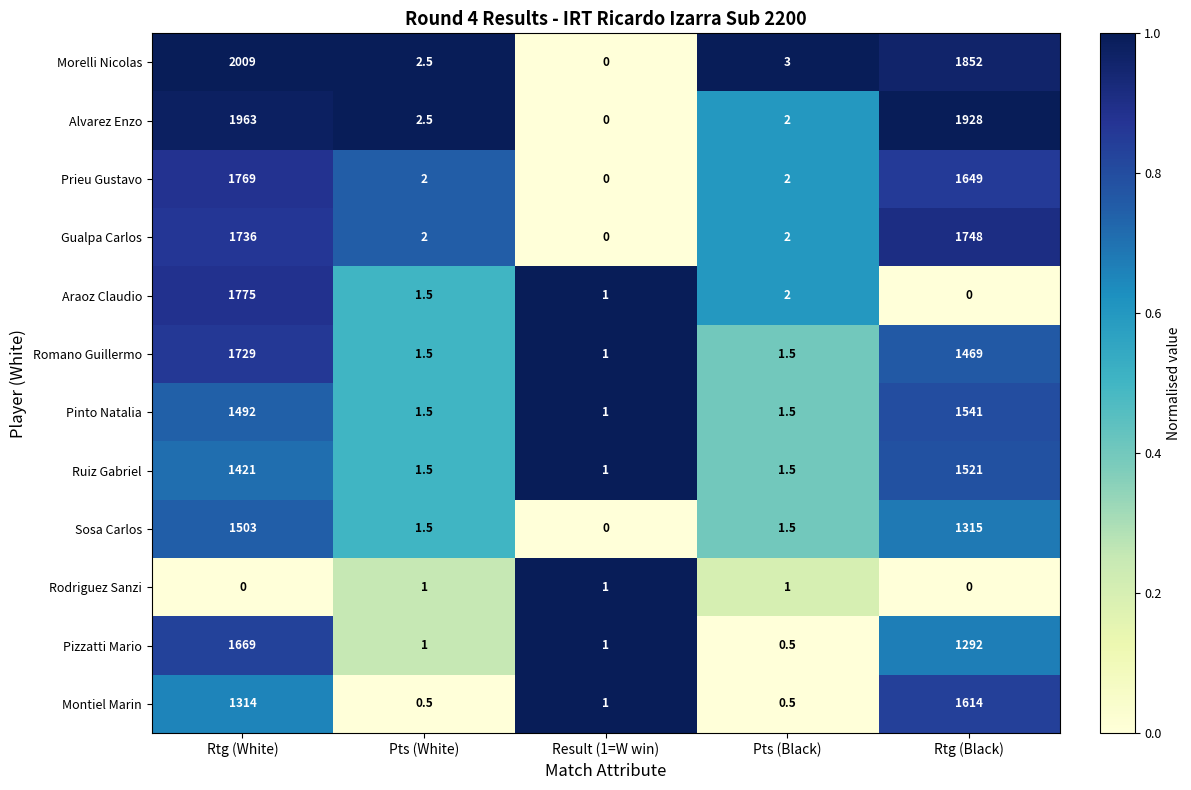

What is the difference between the Alvarez Enzo values at Pts (White) and Rtg (Black)?

1925.5